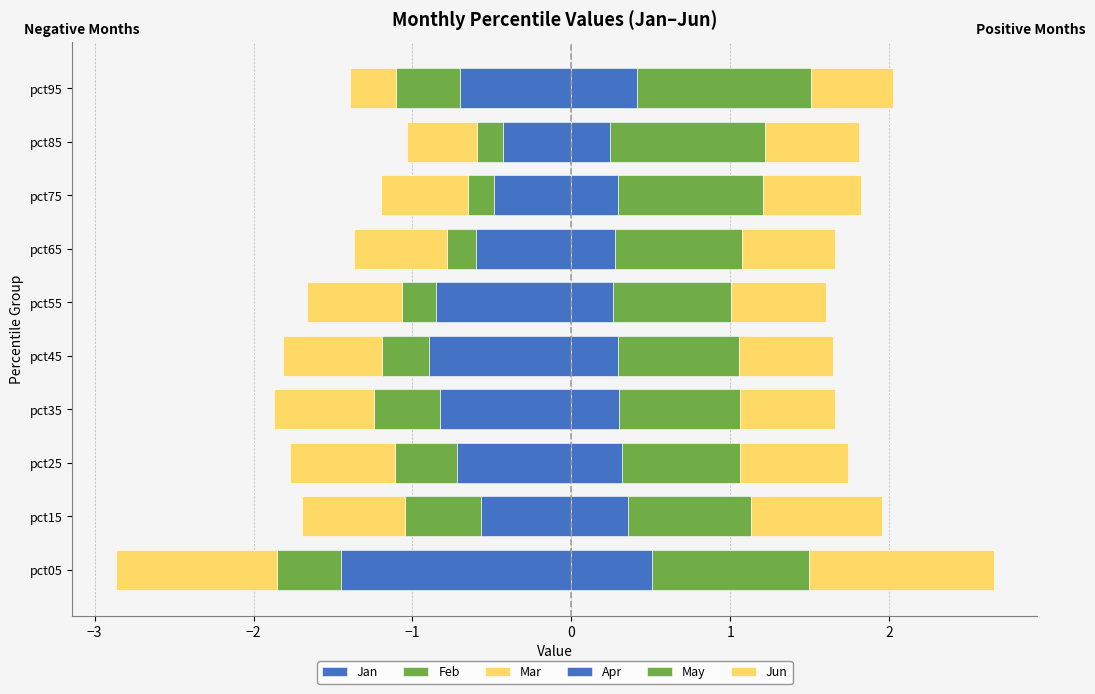

What is the lowest value of the May series?

0.7